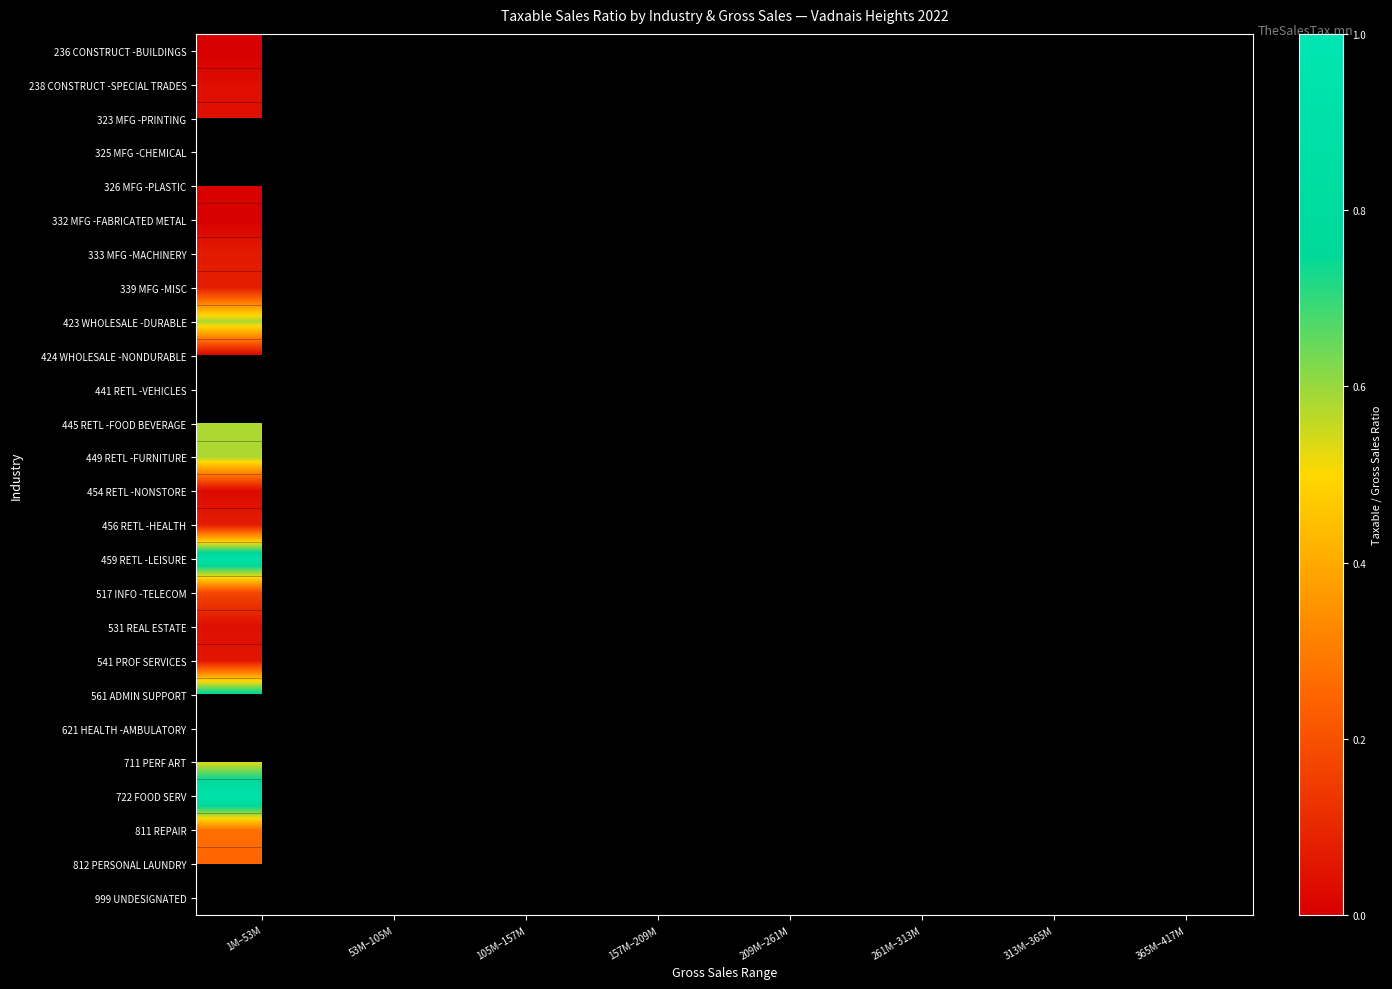

Is the value of 517 INFO -TELECOM at 105M–157M greater than the value of 323 MFG -PRINTING at 105M–157M?

No